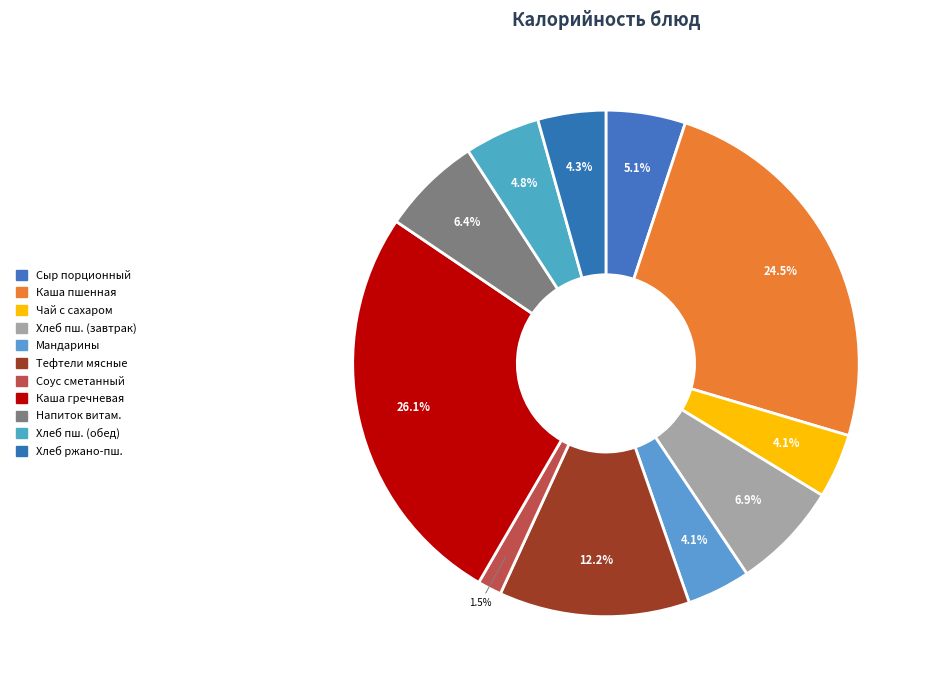

Which category has the biggest portion of the pie?

Каша гречневая рассыпчатая